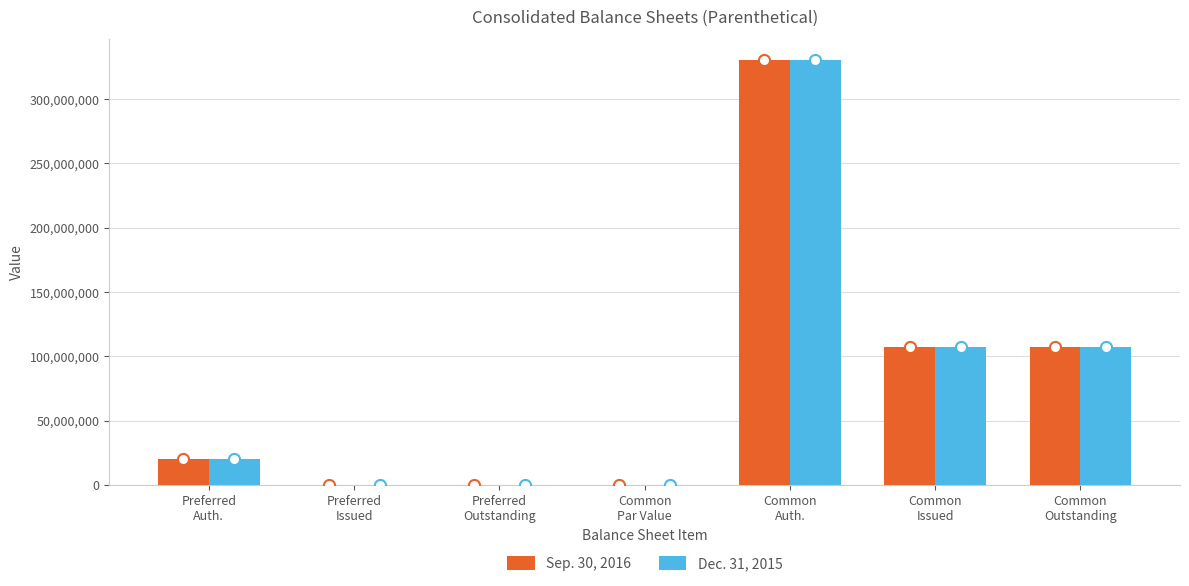

What is the maximum value shown in the chart?

330000000.0